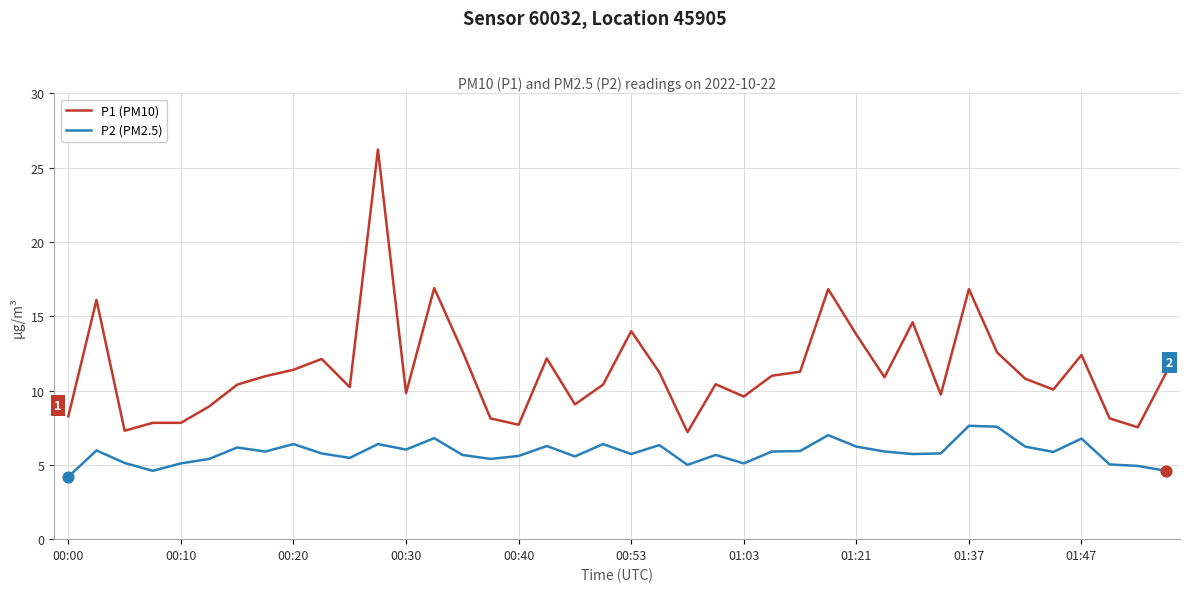

Which series has the largest total across all categories?

P1 (PM10)